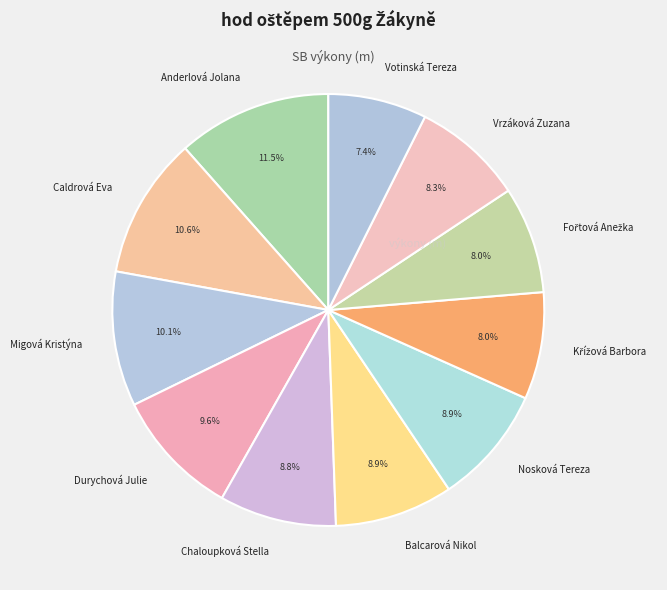

Does Migová Kristýna account for over 50% of the chart?

No